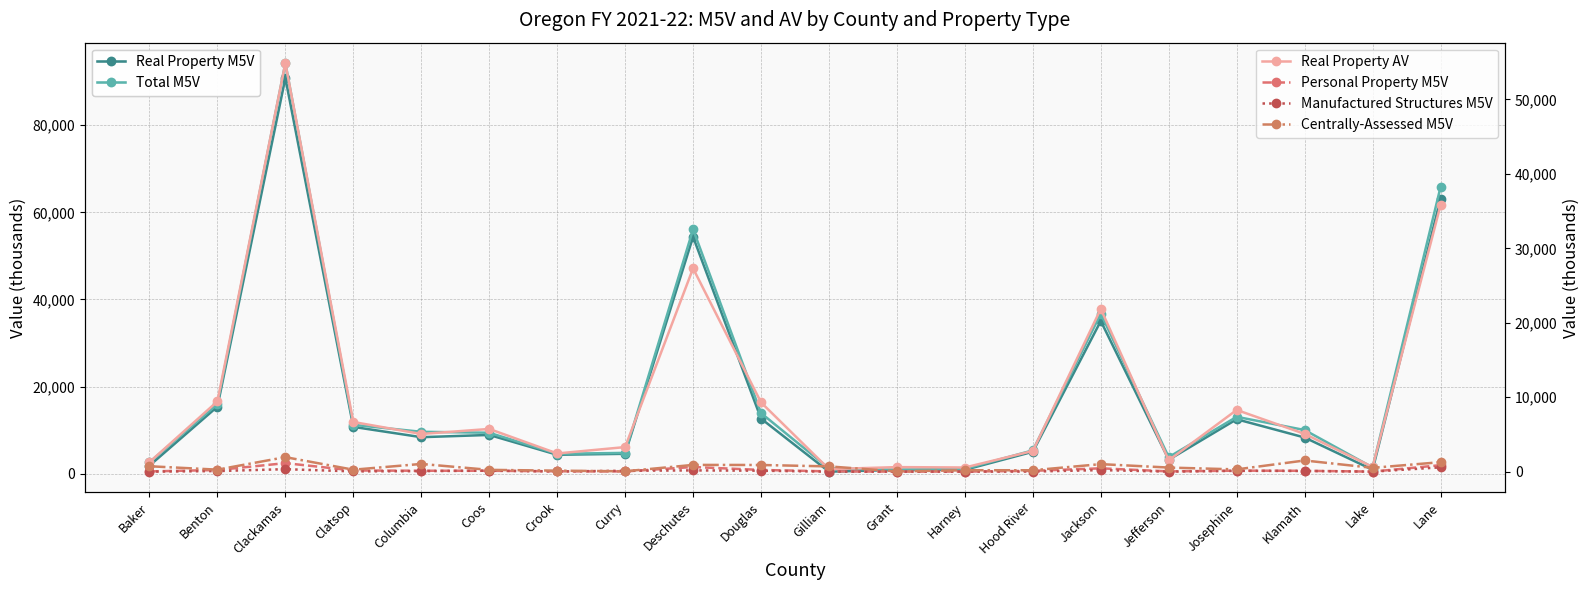

Rank the series at Baker from lowest to highest value.

Manufactured Structures M5V, Personal Property M5V, Centrally-Assessed M5V, Real Property AV, Real Property M5V, Total M5V